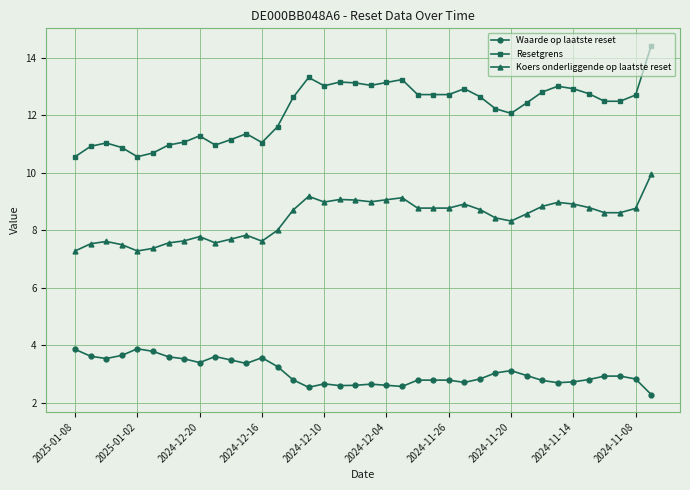

What is the value of the Waarde op laatste reset point at the 26th from the left?

2.7